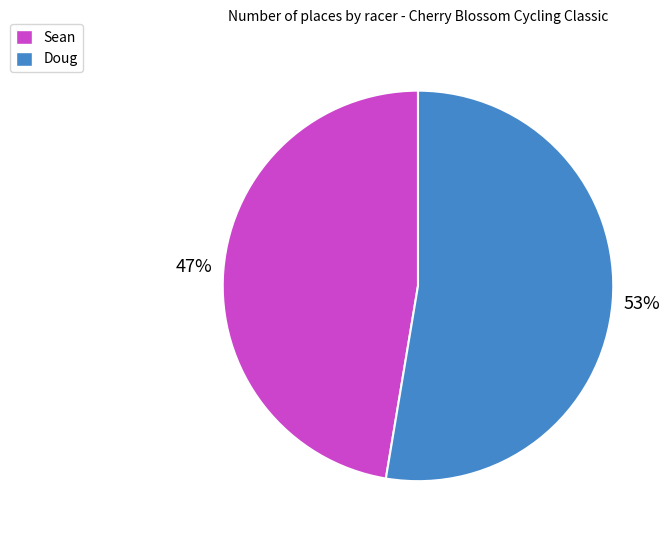

True or false: Sean accounts for 37% of the total.

False